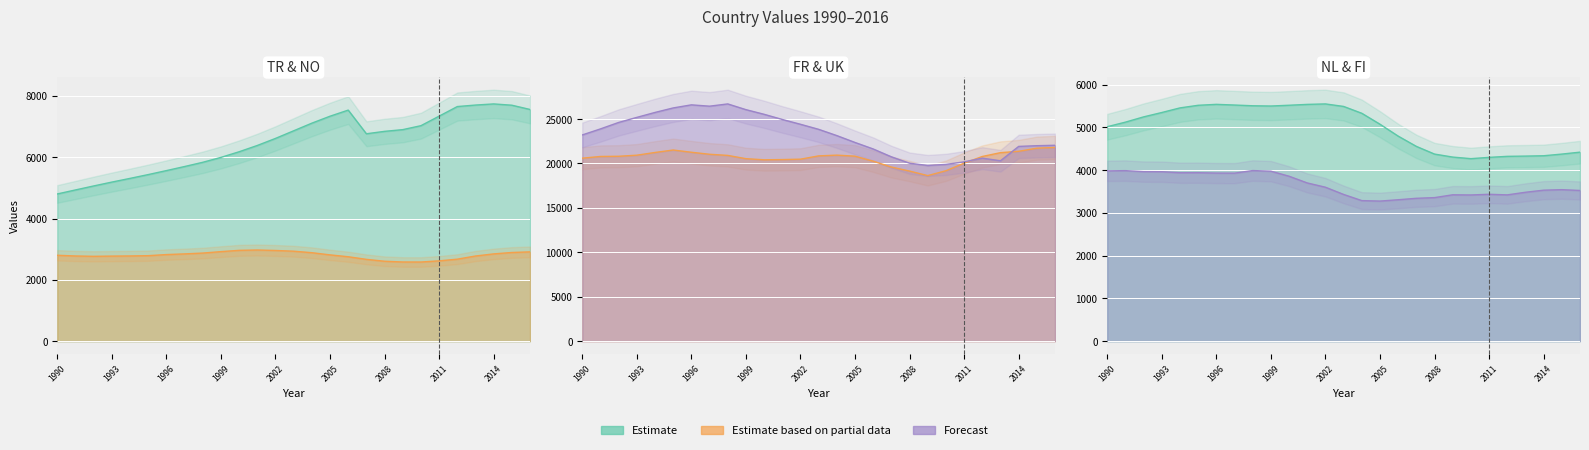

What is the value of the FR point at the 6th from the left?

21516